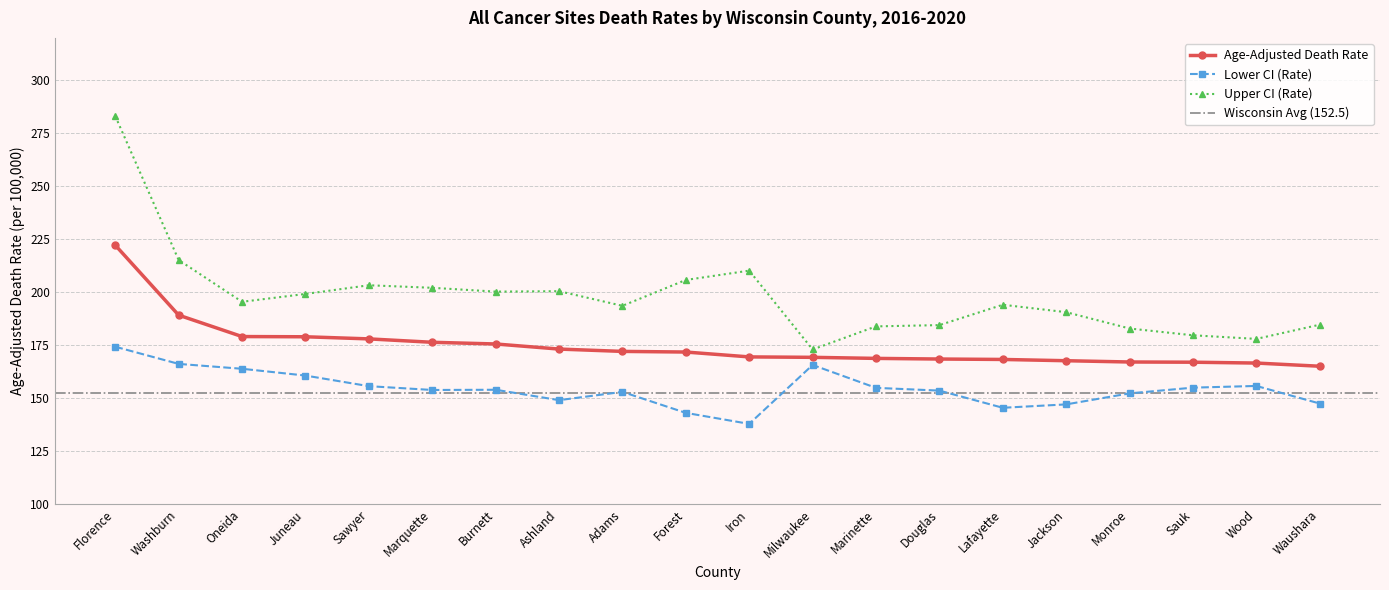

How many data points in Upper CI (Rate) are less than 195?

10